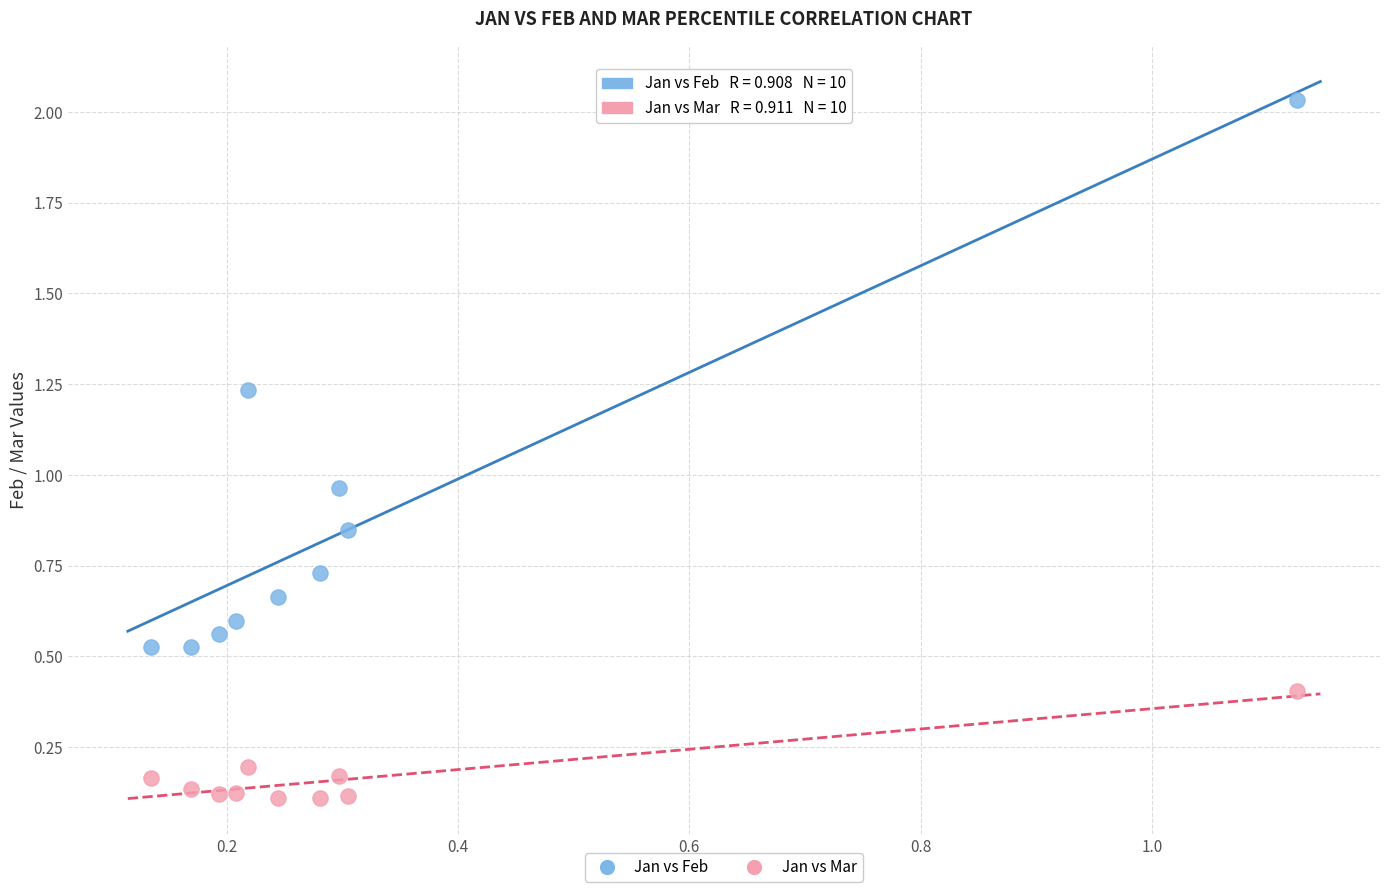

Which series has the largest Y range (max minus min)?

Jan vs Feb